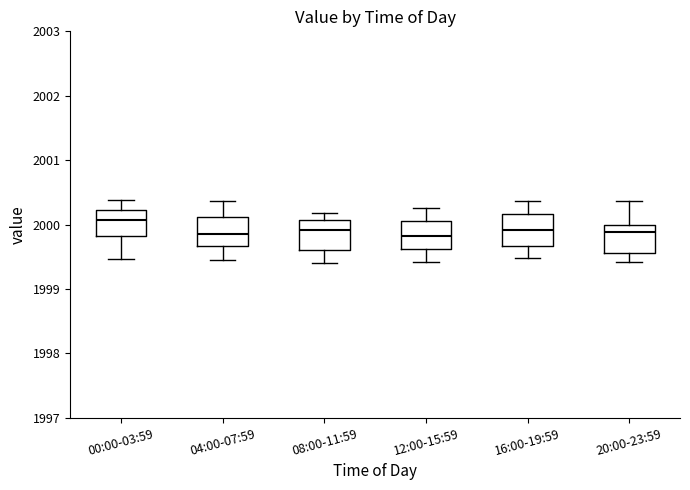

Reading left to right, read every box against the y-axis: the position of its median line, the range the box covers, and the ends of its whiskers. The values are not printed on the chart, so give them approximately, as read against the axis.

00:00-03:59: median 2000.1, box 1999.8 to 2000.2, whiskers 1999.5 to 2000.4
04:00-07:59: median 1999.9, box 1999.7 to 2000.1, whiskers 1999.4 to 2000.4
08:00-11:59: median 1999.9, box 1999.6 to 2000.1, whiskers 1999.4 to 2000.2
12:00-15:59: median 1999.8, box 1999.6 to 2000.1, whiskers 1999.4 to 2000.3
16:00-19:59: median 1999.9, box 1999.7 to 2000.2, whiskers 1999.5 to 2000.4
20:00-23:59: median 1999.9, box 1999.6 to 2000.0, whiskers 1999.4 to 2000.4